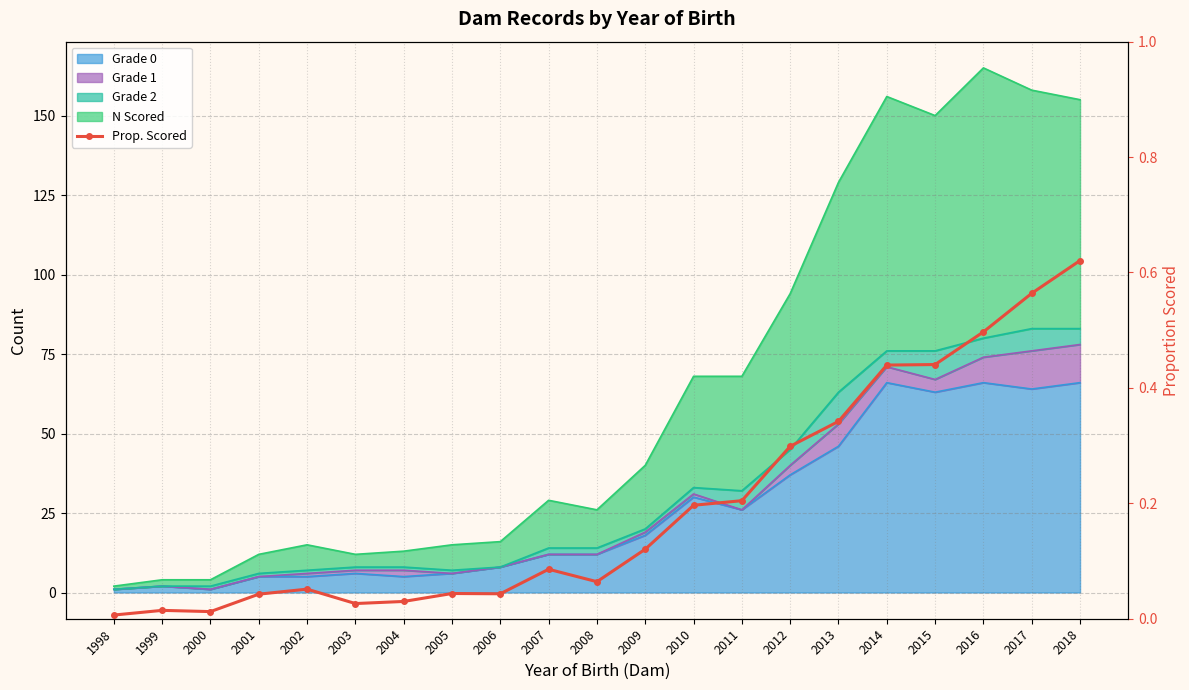

What is the difference between the maximum and second lowest values?

0.6